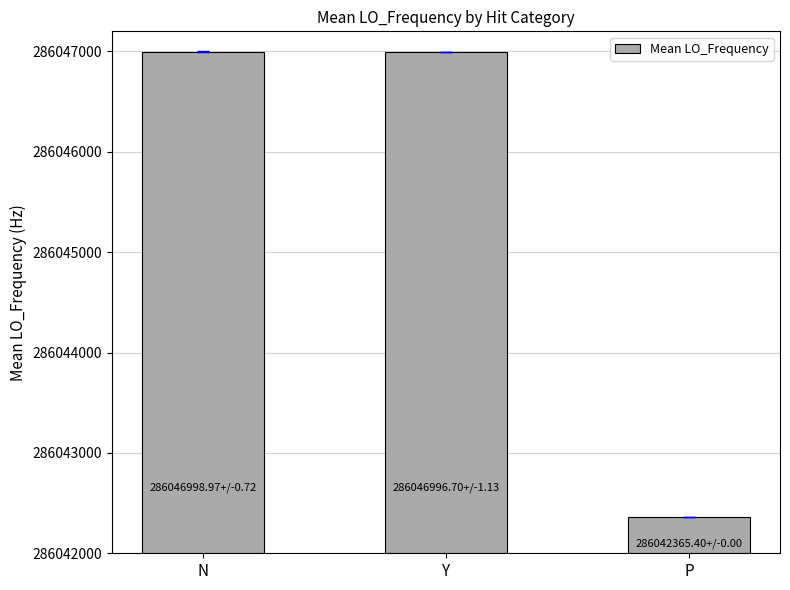

What is the label of the 1st bar from the right?

P